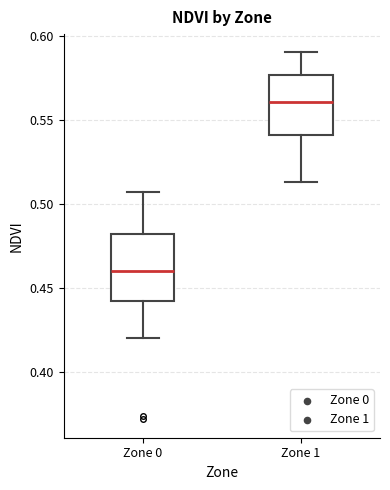

Where does the upper whisker of the box for Zone 1 end on the y-axis? The values are not printed on the chart, so give them approximately, as read against the axis.

0.590